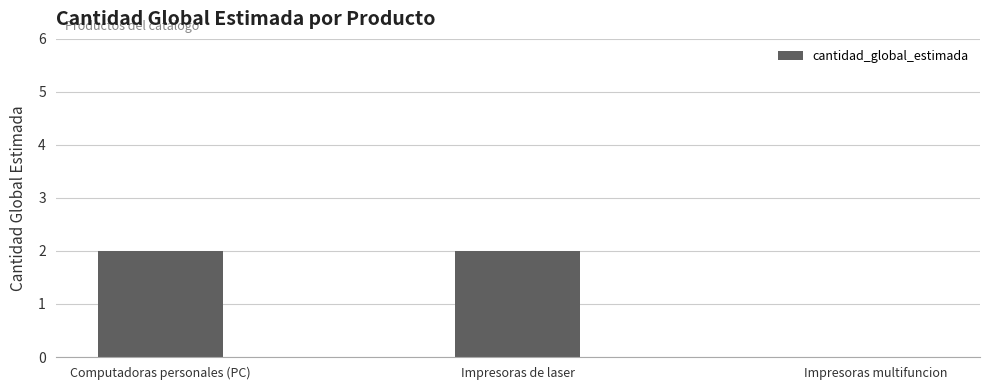

What is the sum of all values?

4